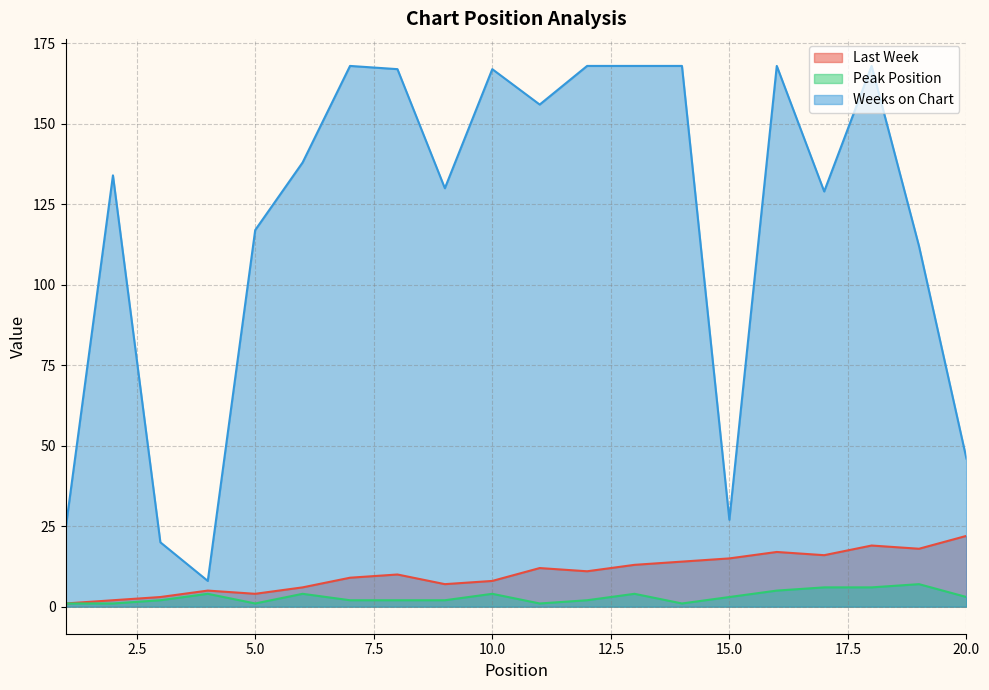

True or false: Last Week has a value of 18 at 19.

True